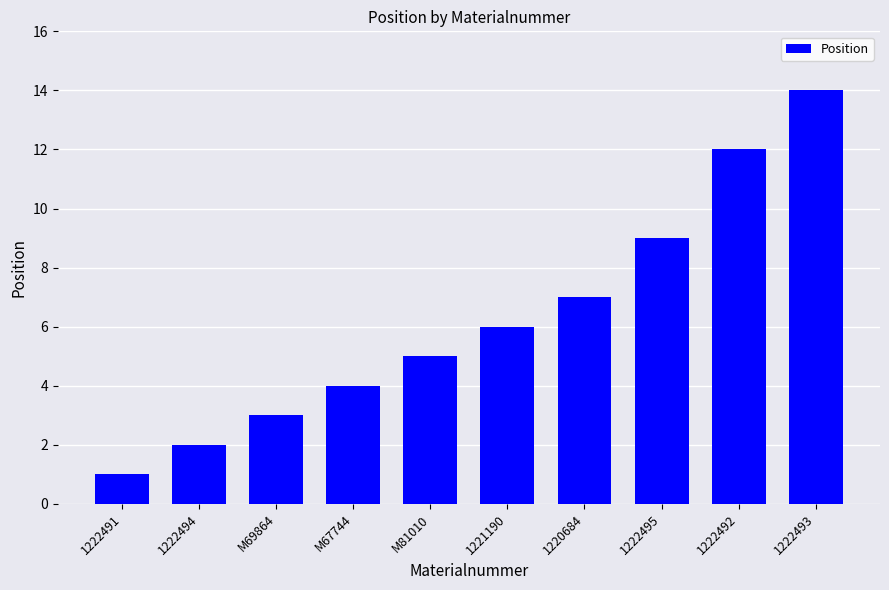

Is it true that the value at 1220684 is 2?

False